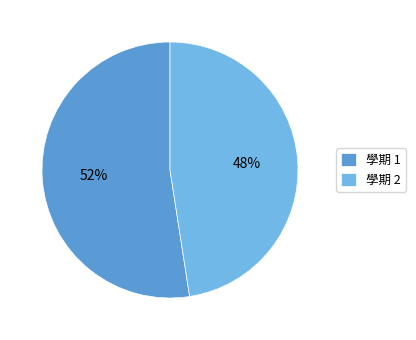

Between 學期 1 and 學期 2, which is larger?

學期 1